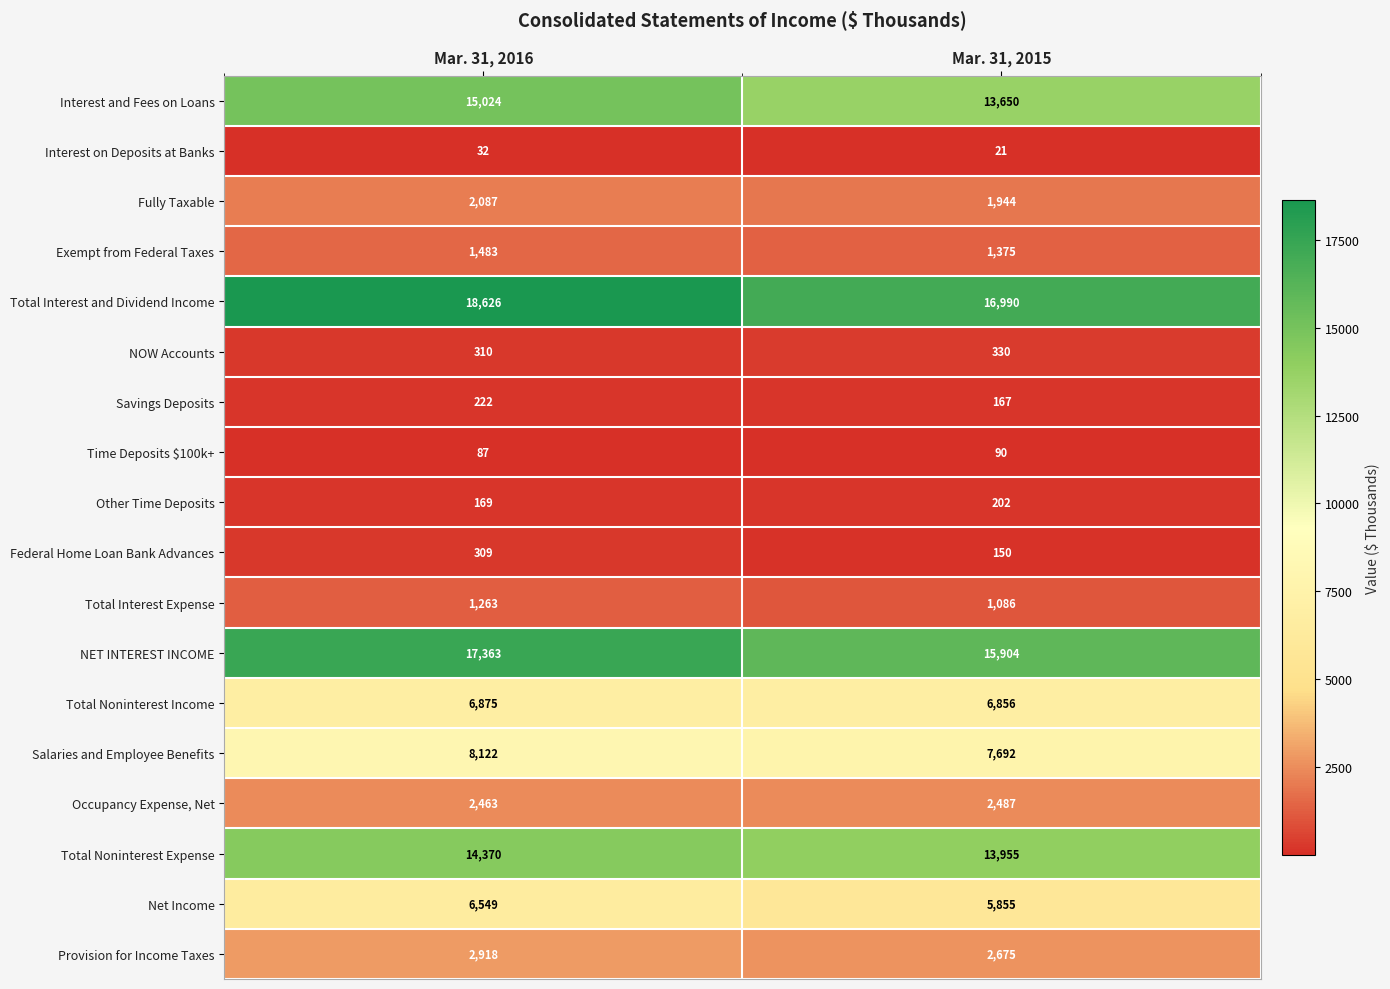

Which series changed the most between Mar. 31, 2016 and Mar. 31, 2015?

Total Interest and Dividend Income